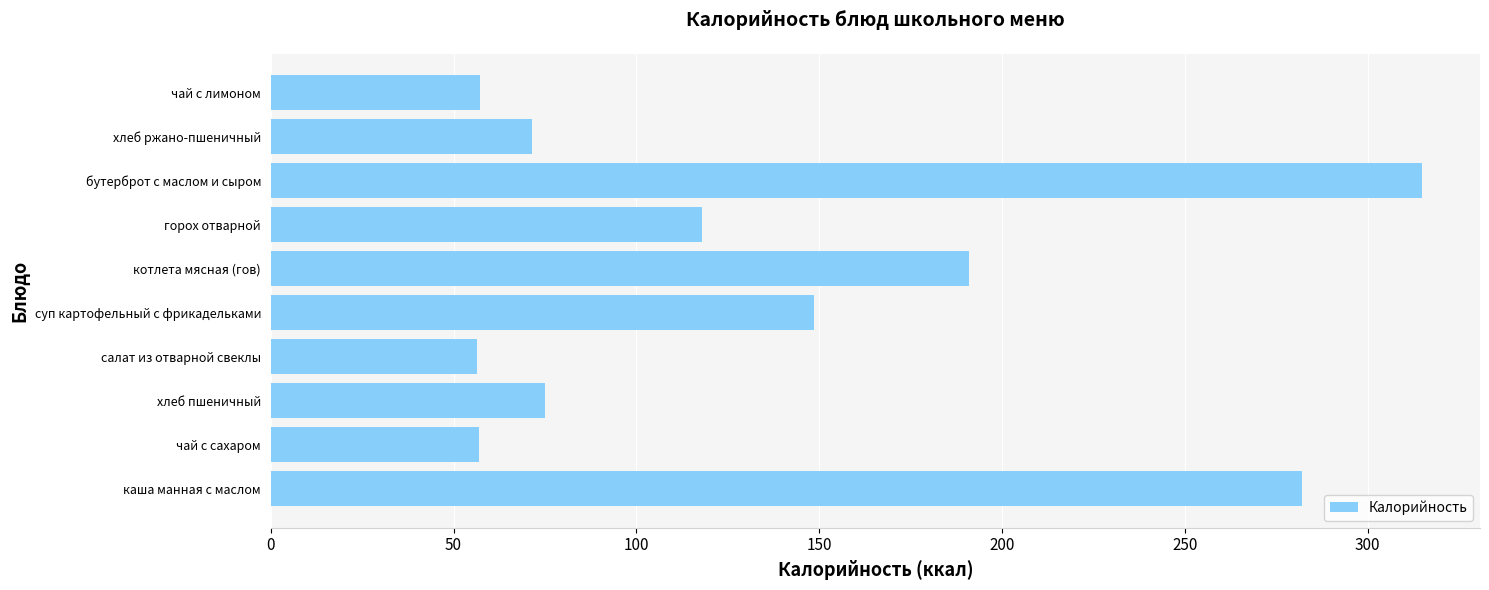

What value does the data have at хлеб ржано-пшеничный?

71.4